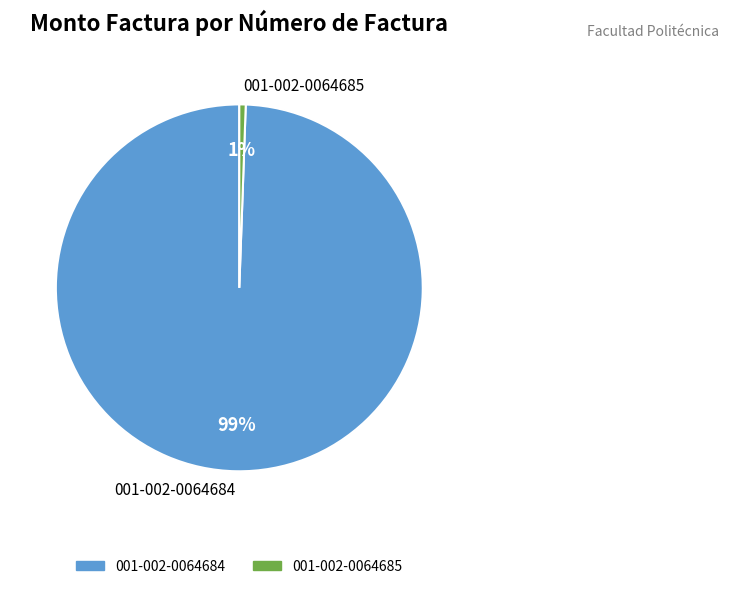

Which slice represents more than half of the pie?

001-002-0064684